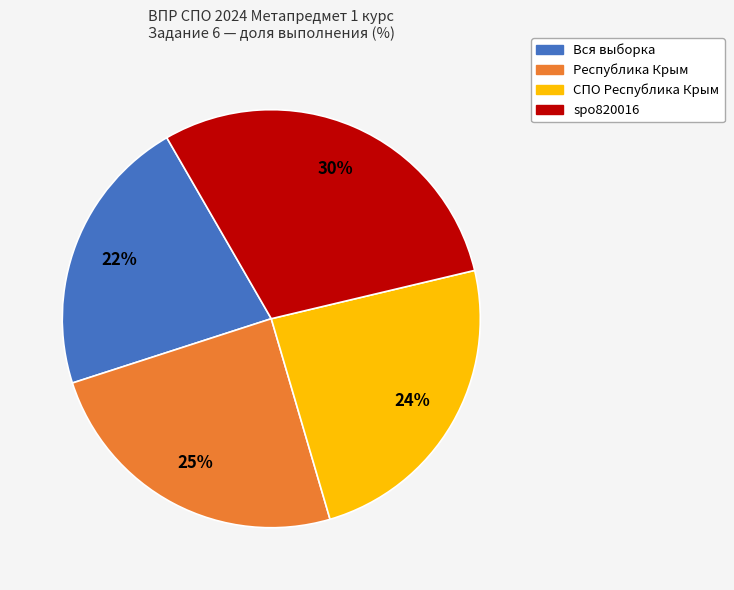

Is there a majority slice in this chart?

No